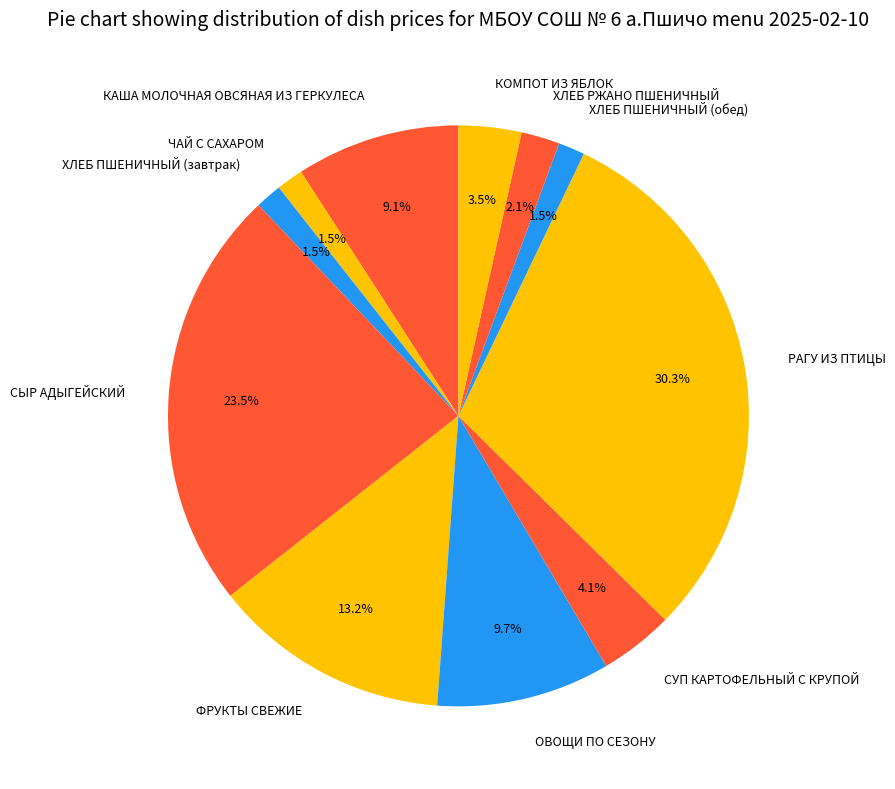

What percentage do ФРУКТЫ СВЕЖИЕ and КОМПОТ ИЗ ЯБЛОК together represent?

16.7%